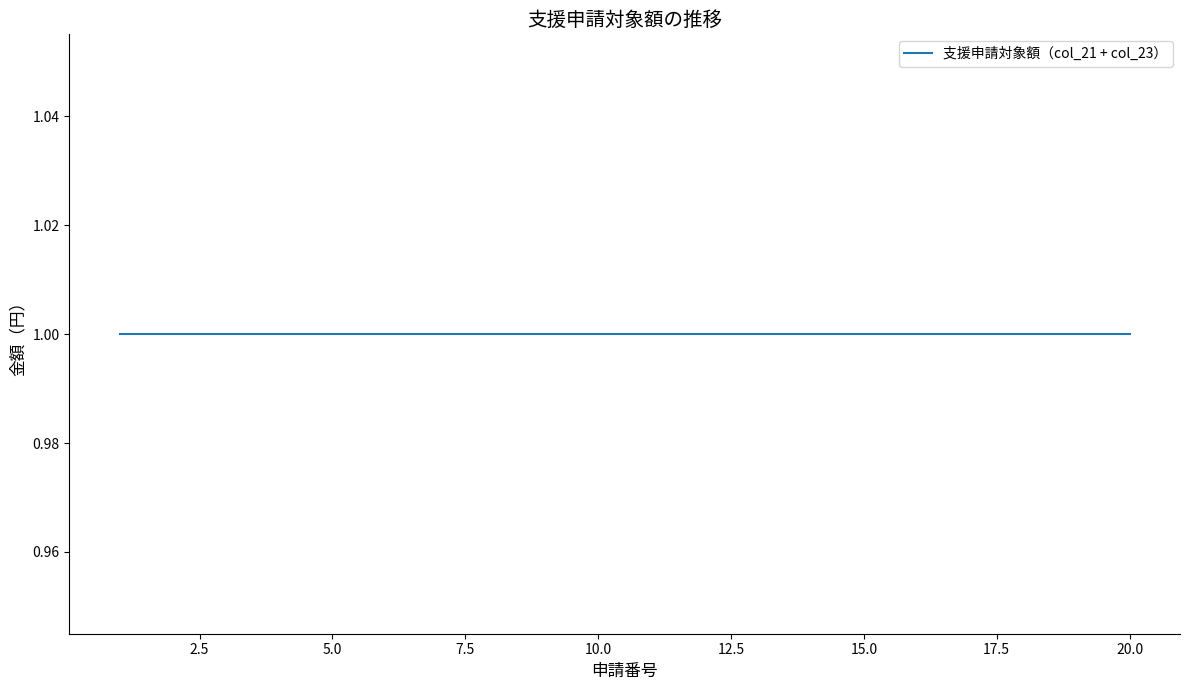

Does the chart have visible grid lines?

No